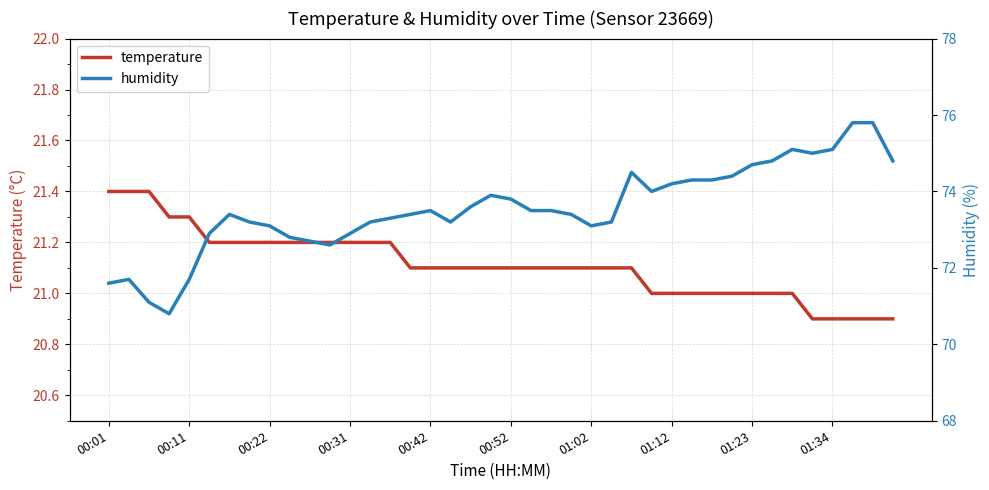

True or false: temperature has more than 2 points higher than both neighbors.

False